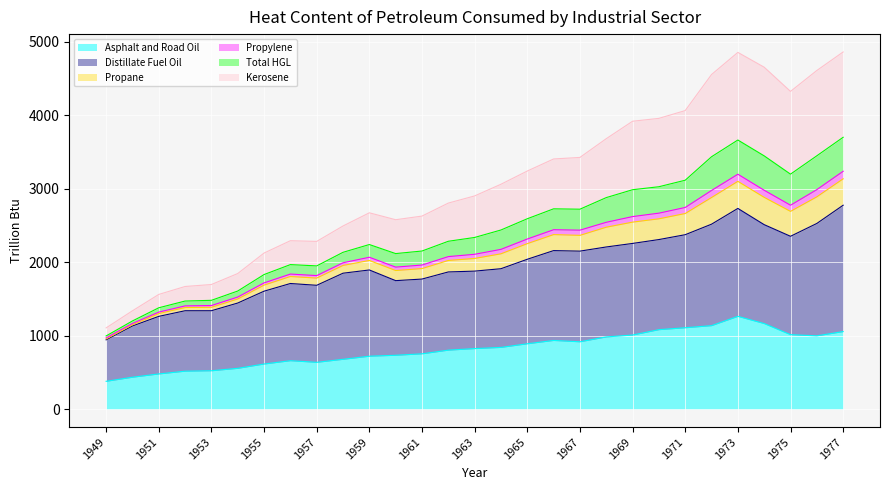

Is it true that Asphalt and Road Oil equals 519.8 at 1961?

False